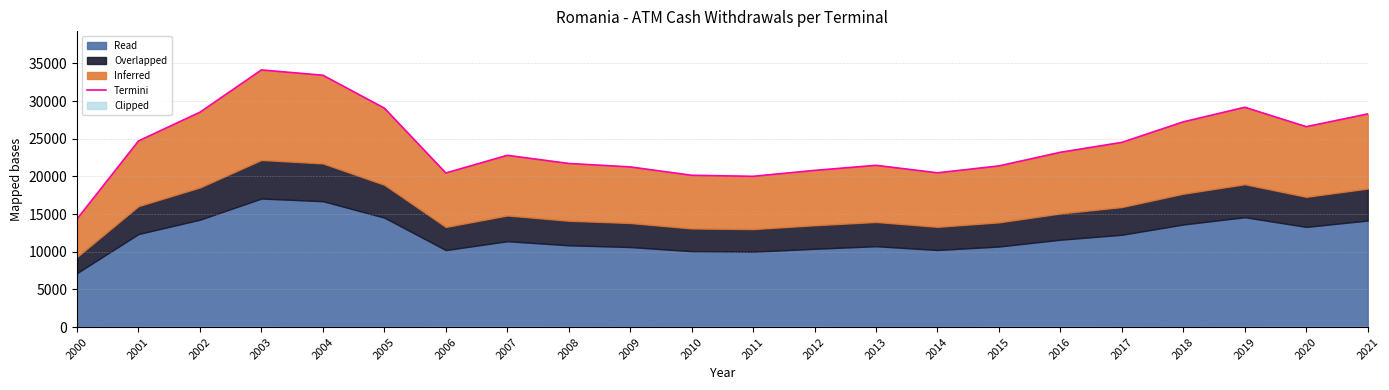

Which has a higher value, 2018 or 2016?

2018